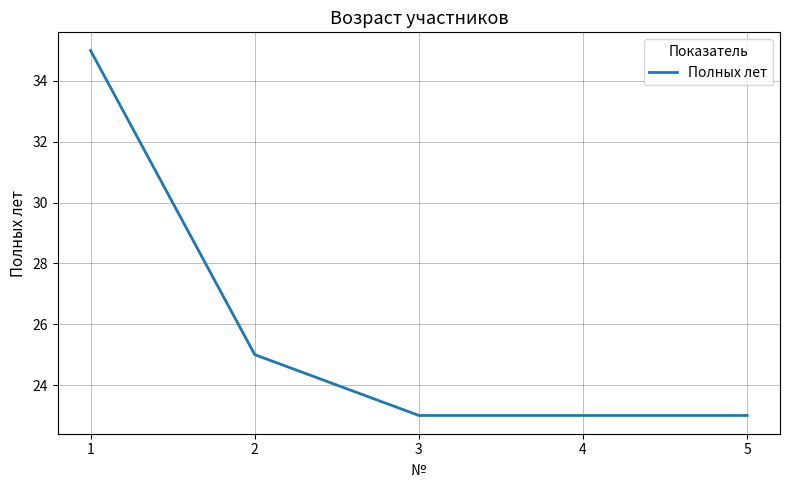

What is the difference between the maximum and minimum values?

12